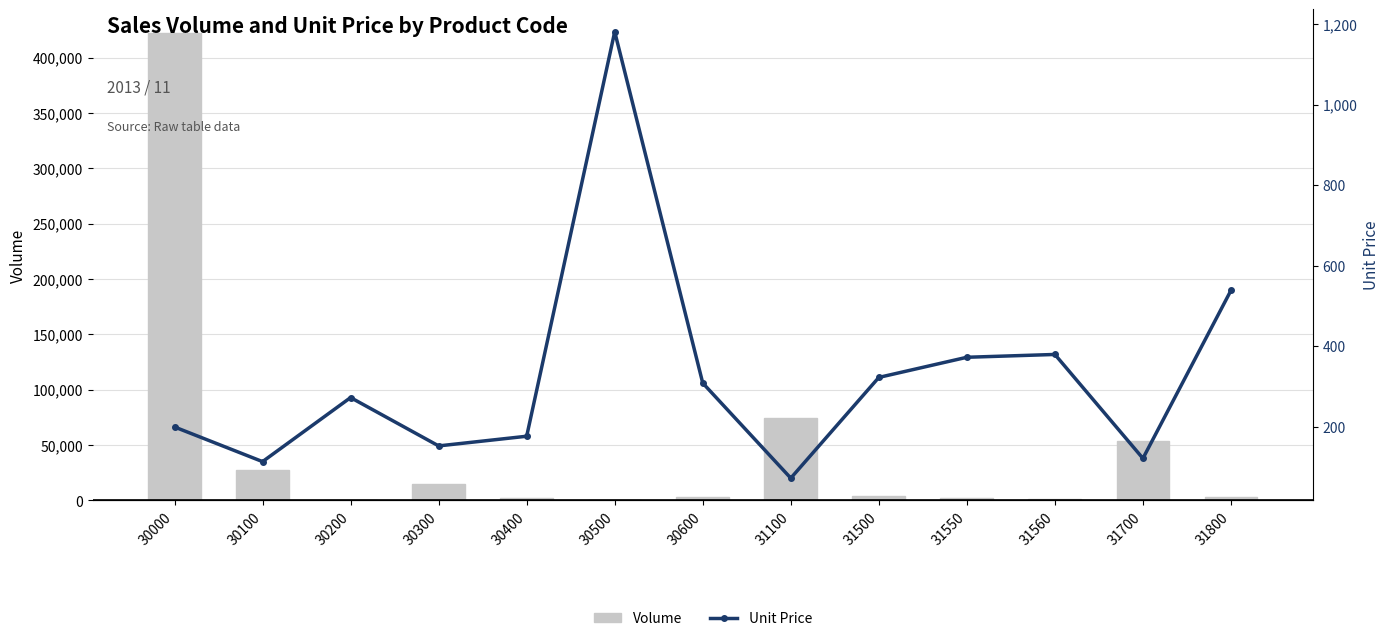

Is the value of Unit Price at 31550 greater than the value of Volume at 31560?

No